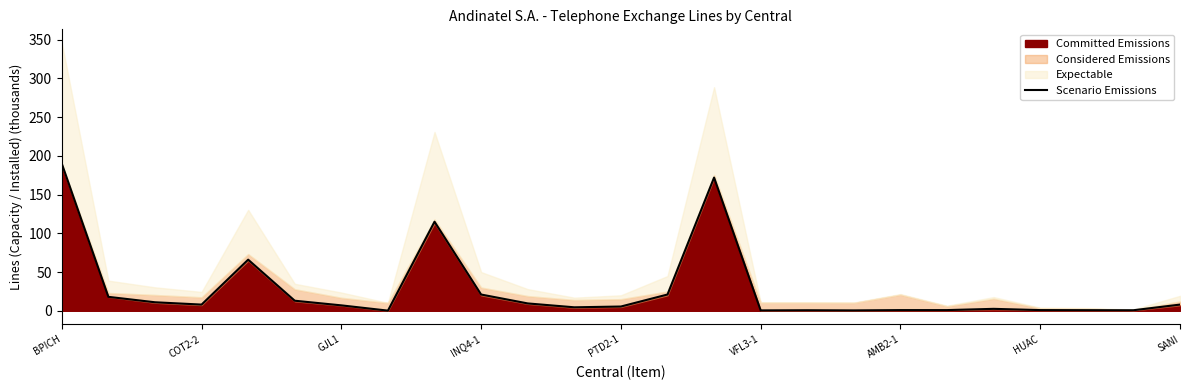

True or false: Scenario Emissions has a value of 190.0 at BPICH.

True